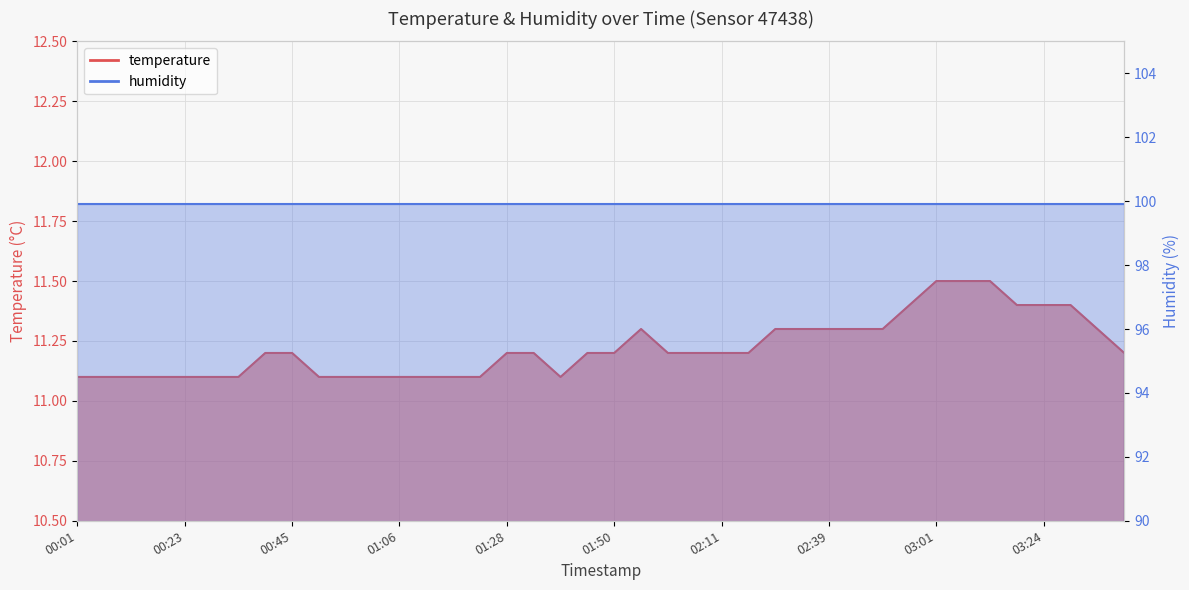

What is the difference between the maximum and minimum values?

0.4